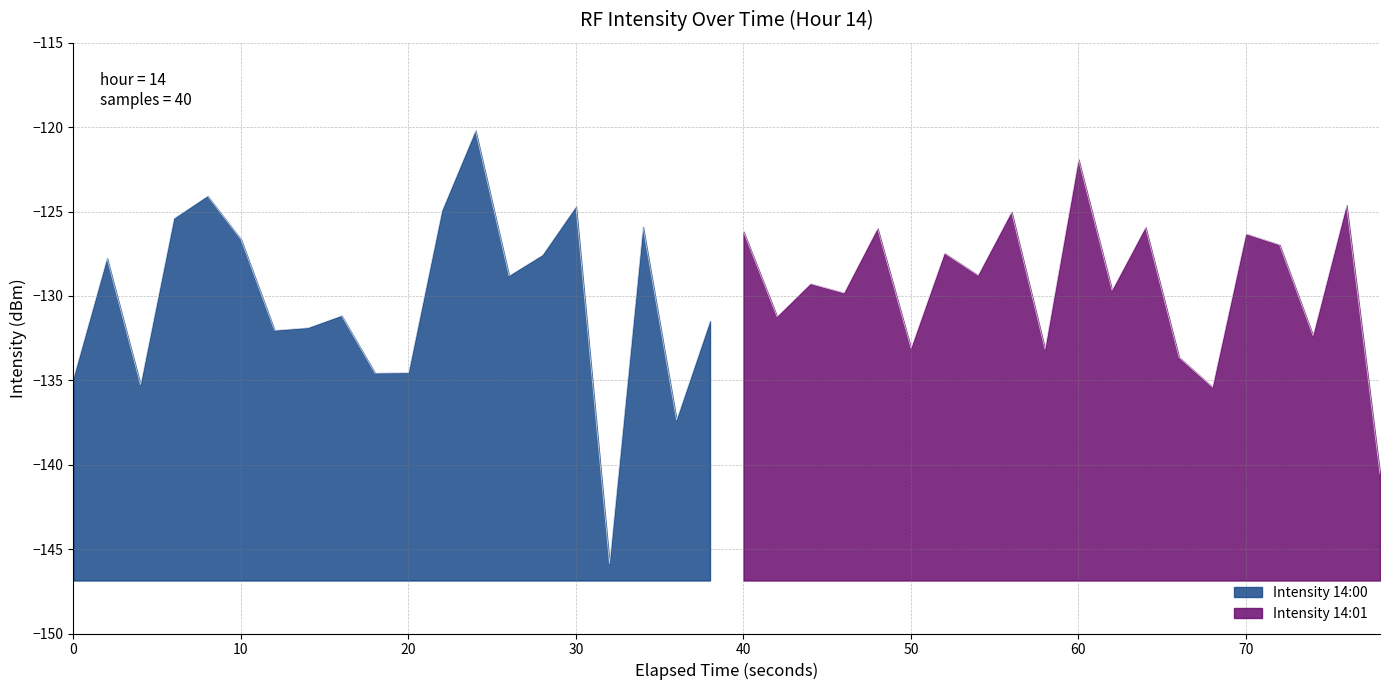

Between 29 and 24, which is larger?

24